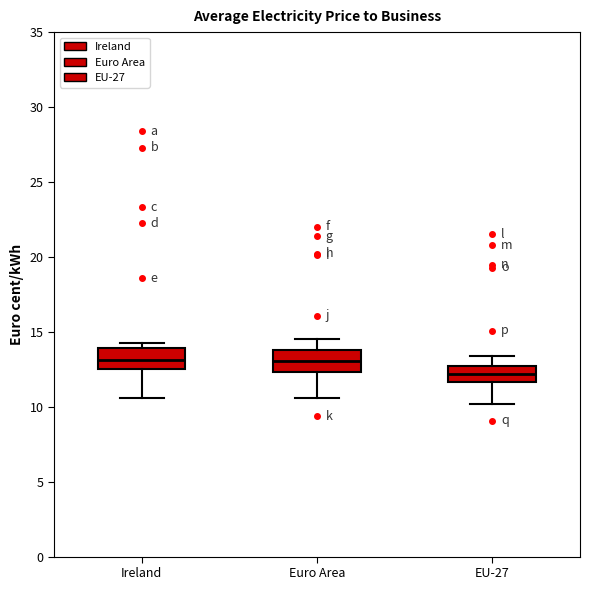

Where is the lower edge of the box for Ireland on the y-axis? The values are not printed on the chart, so give them approximately, as read against the axis.

12.5